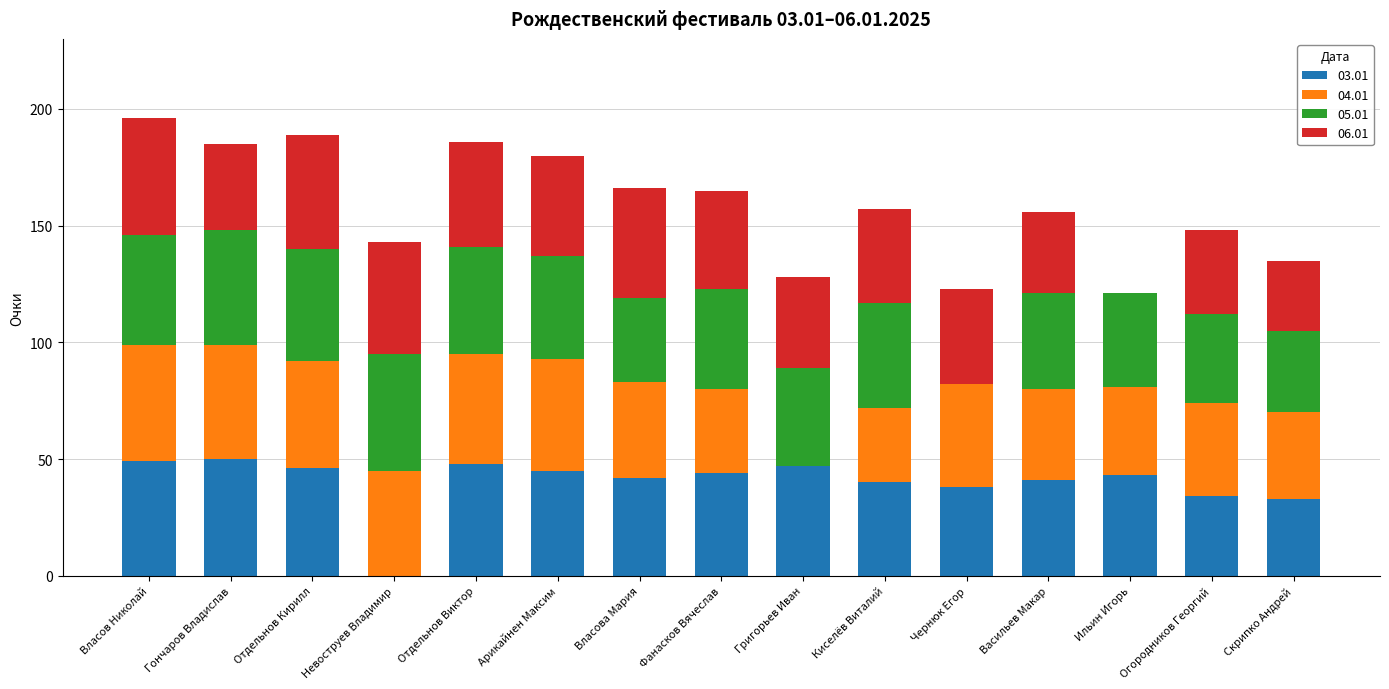

What is the highest value of the 03.01 series?

50